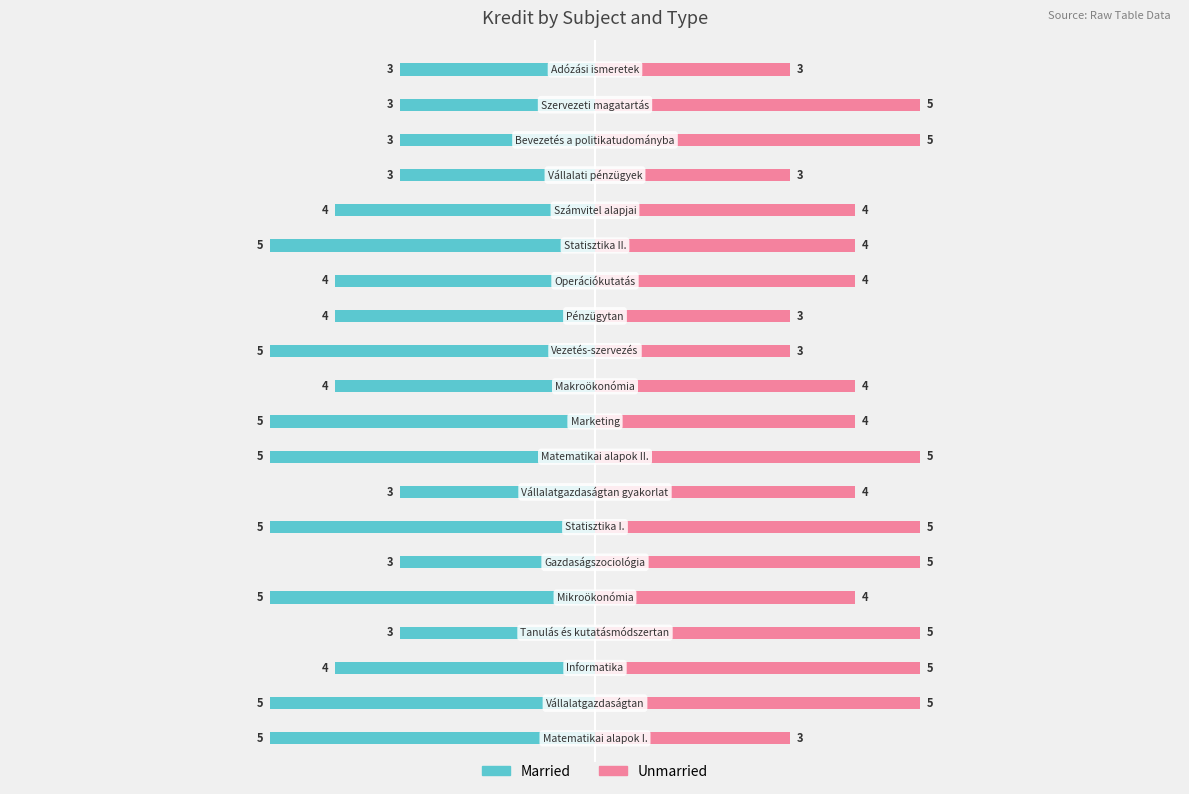

Does the chart contain any negative values?

No